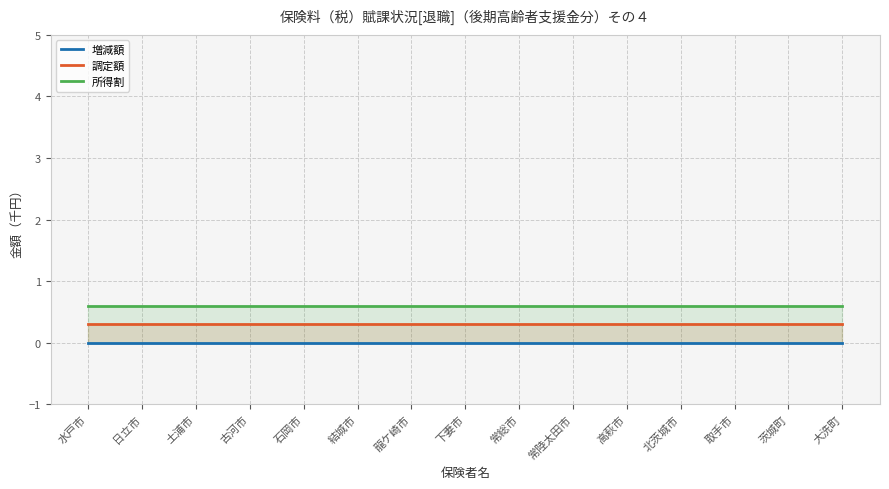

At which label is 増減額 closest to 0?

水戸市